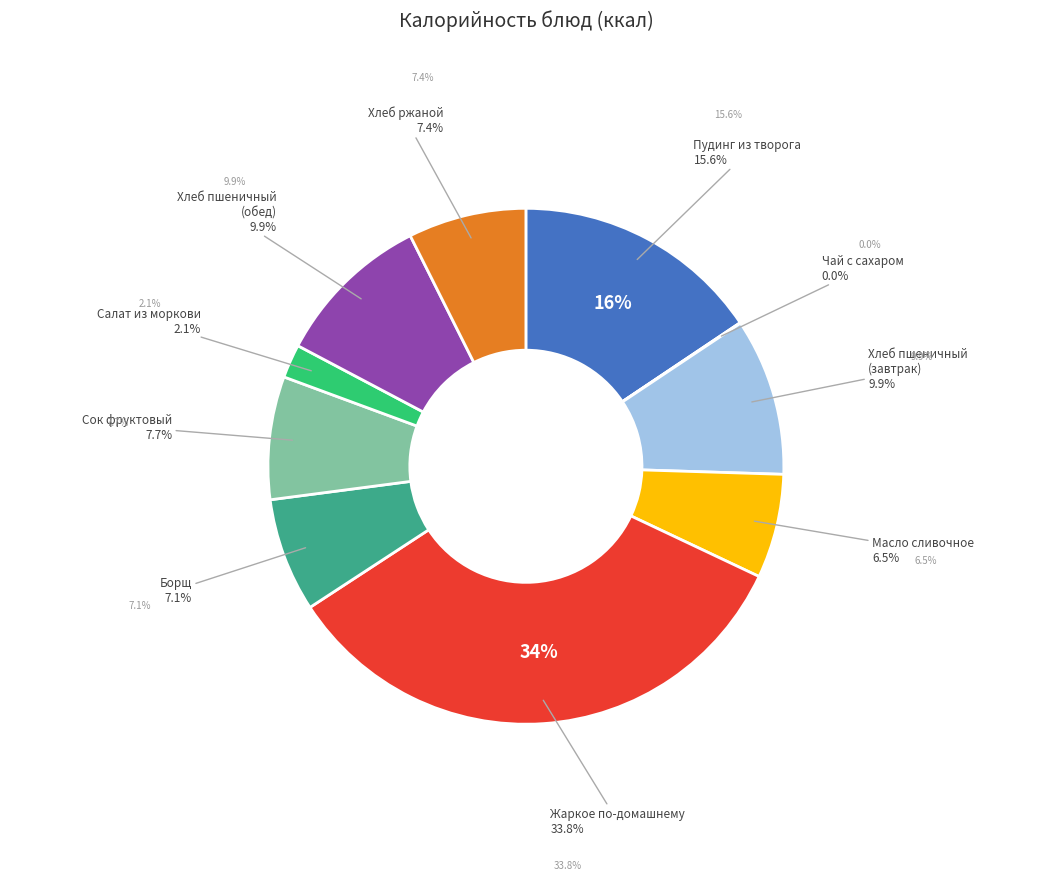

Which has a higher value, хлеб ржаной or Борщ из свежей капусты?

хлеб ржаной